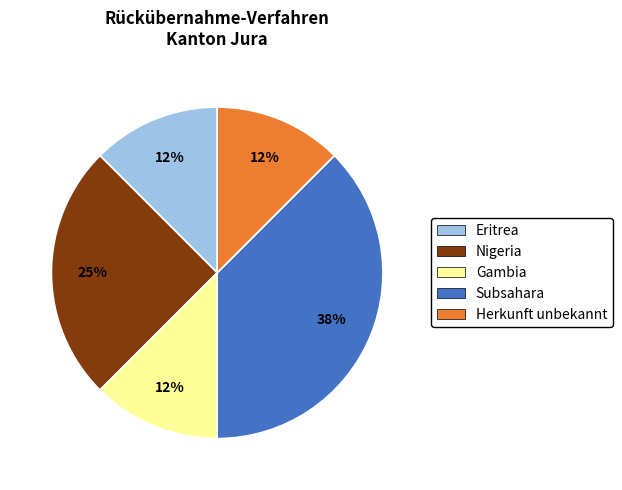

To the nearest percent, what is the average slice percentage?

20%